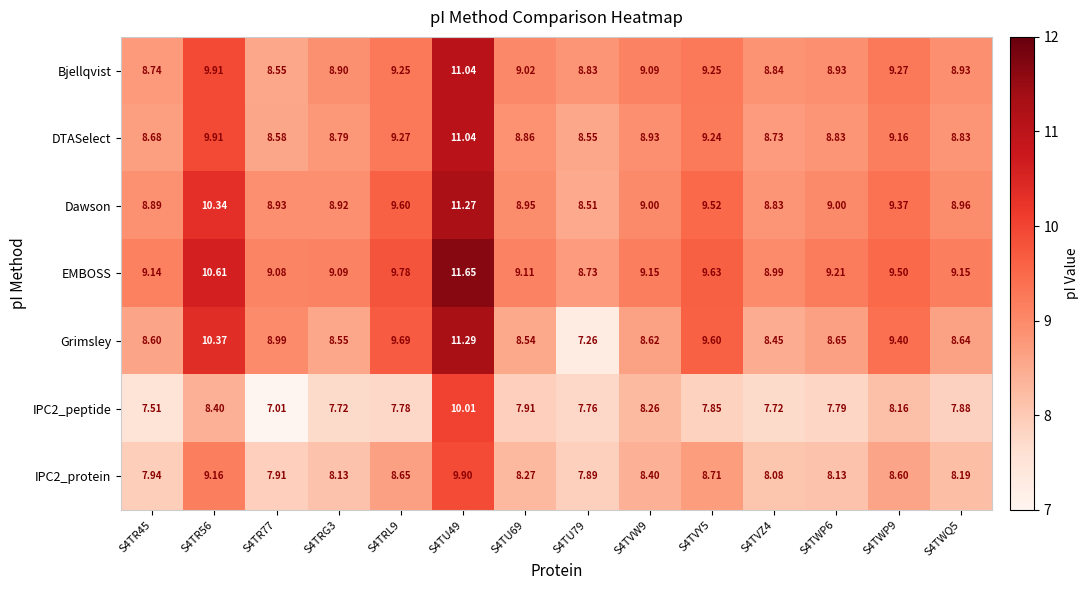

What is the total value across all series at S4TWP9?

63.5